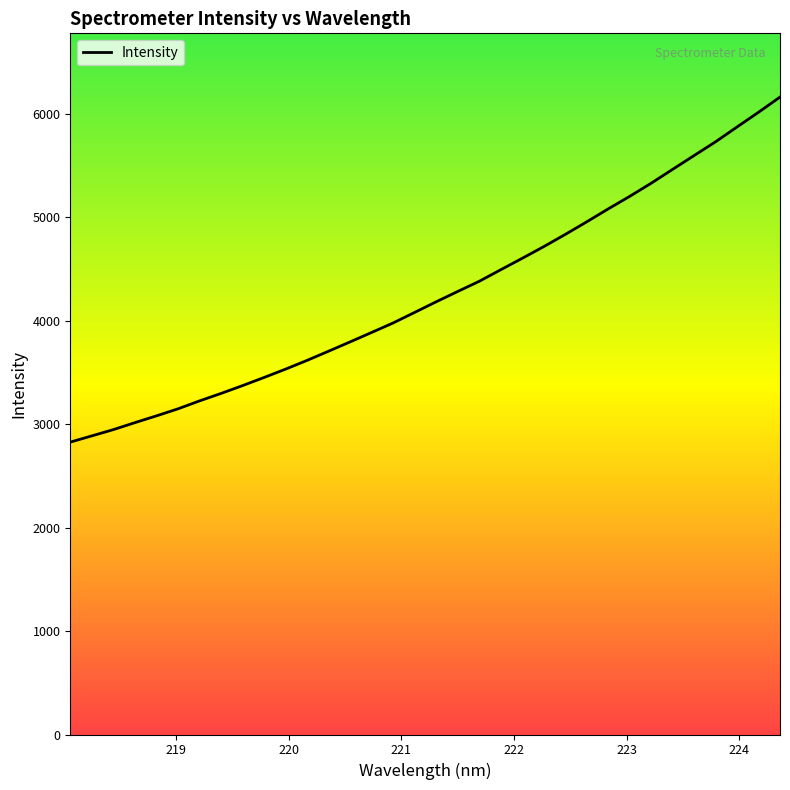

What is the greatest value displayed?

6163.9